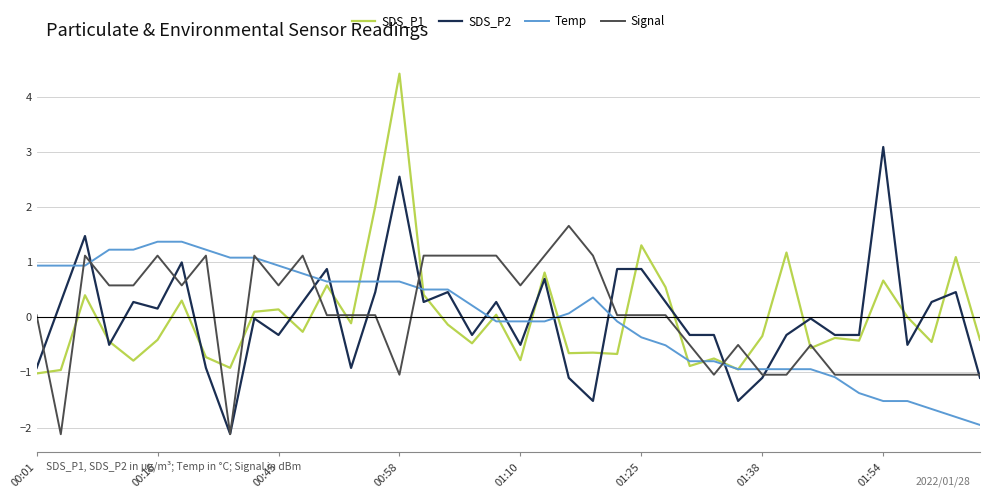

What is the highest value of the SDS_P1 series?

4.4